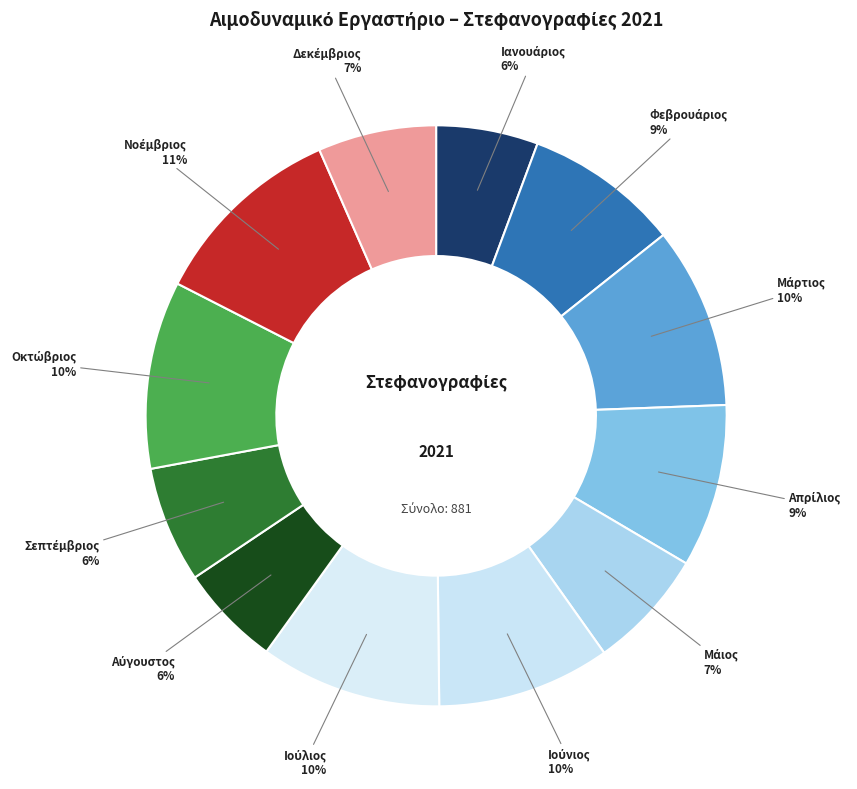

To the nearest percent, what is the average slice percentage?

8%